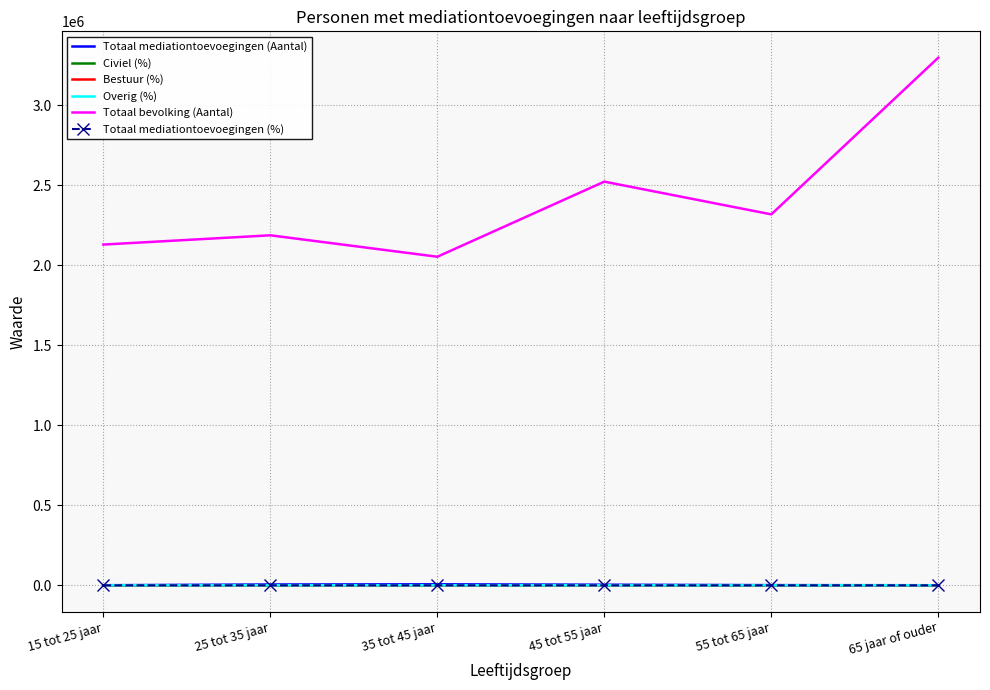

The Totaal bevolking (Aantal) series shows 3499733.9 at 25 tot 35 jaar. True or false?

False